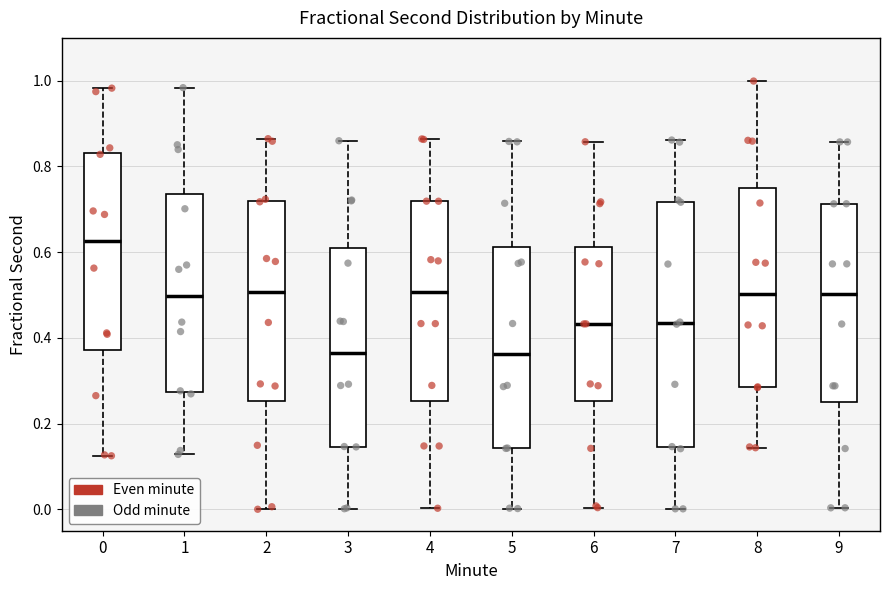

Reading left to right, transcribe this box plot: for each box, give where its median line is, the range the box spans, and where its two whiskers end, as read against the y-axis. The values are not printed on the chart, so give them approximately, as read against the axis.

0: median 0.62, box 0.38 to 0.84, whiskers 0.12 to 0.98
1: median 0.50, box 0.28 to 0.74, whiskers 0.12 to 0.98
2: median 0.50, box 0.26 to 0.72, whiskers 0.00 to 0.86
3: median 0.36, box 0.14 to 0.62, whiskers 0.00 to 0.86
4: median 0.50, box 0.26 to 0.72, whiskers 0.00 to 0.86
5: median 0.36, box 0.14 to 0.62, whiskers 0.00 to 0.86
6: median 0.44, box 0.26 to 0.62, whiskers 0.00 to 0.86
7: median 0.44, box 0.14 to 0.72, whiskers 0.00 to 0.86
8: median 0.50, box 0.28 to 0.76, whiskers 0.14 to 1.00
9: median 0.50, box 0.26 to 0.72, whiskers 0.00 to 0.86